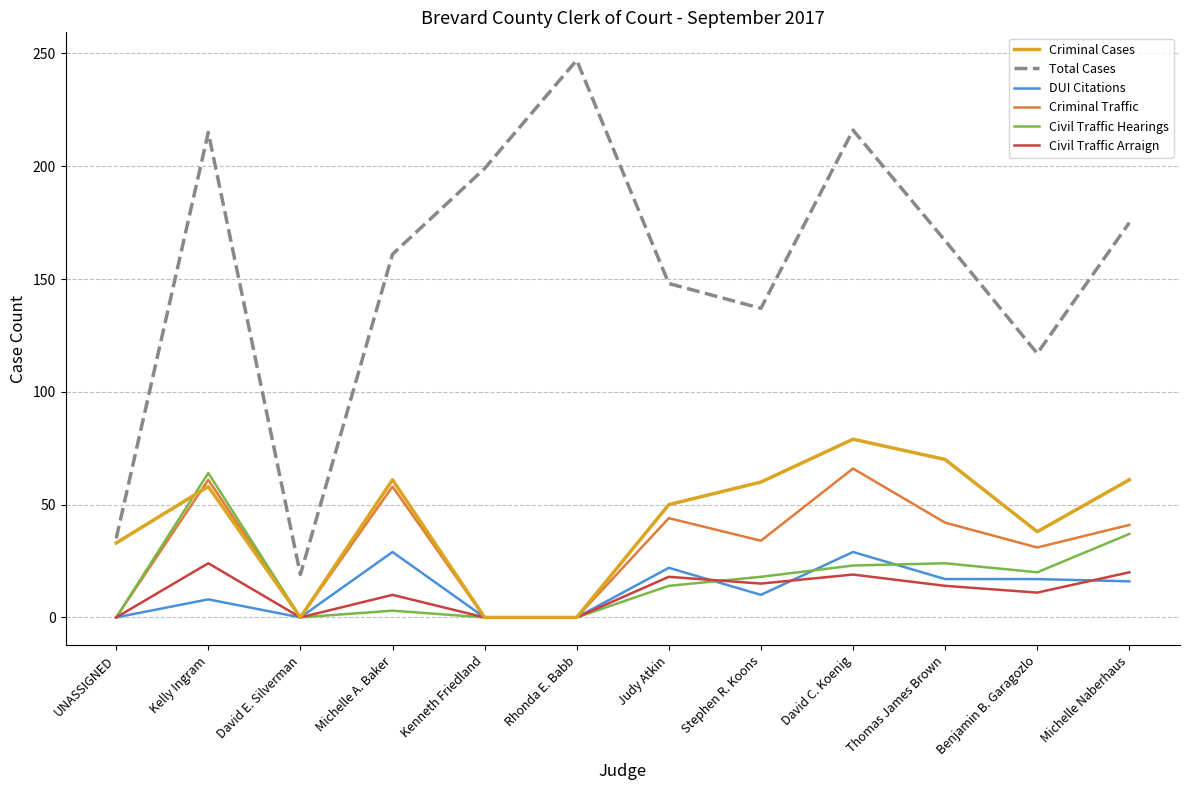

True or false: Total Cases and Civil Traffic Arraign intersect in this chart.

False